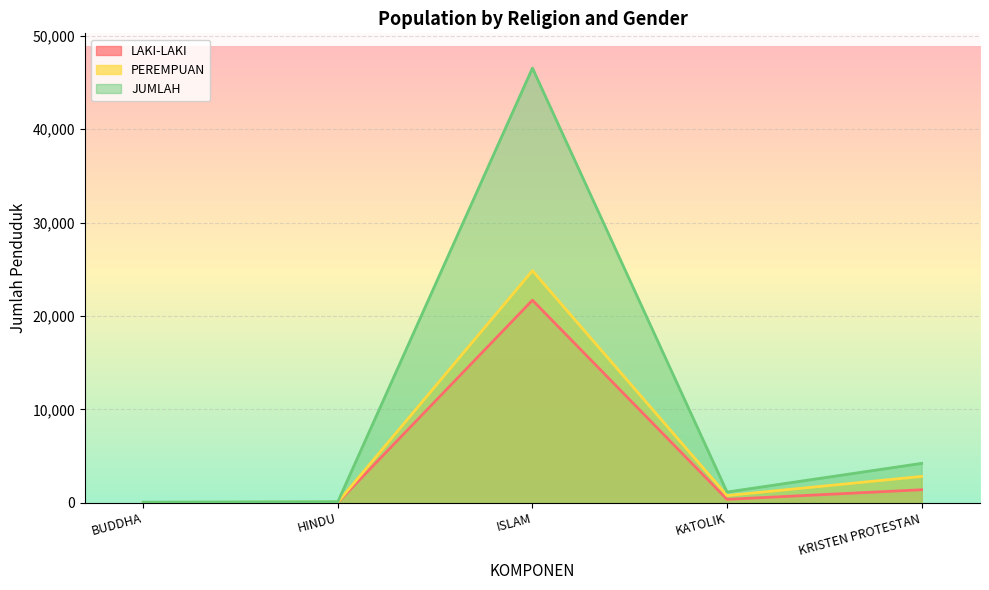

True or false: PEREMPUAN has more than 2 interior local peaks.

False